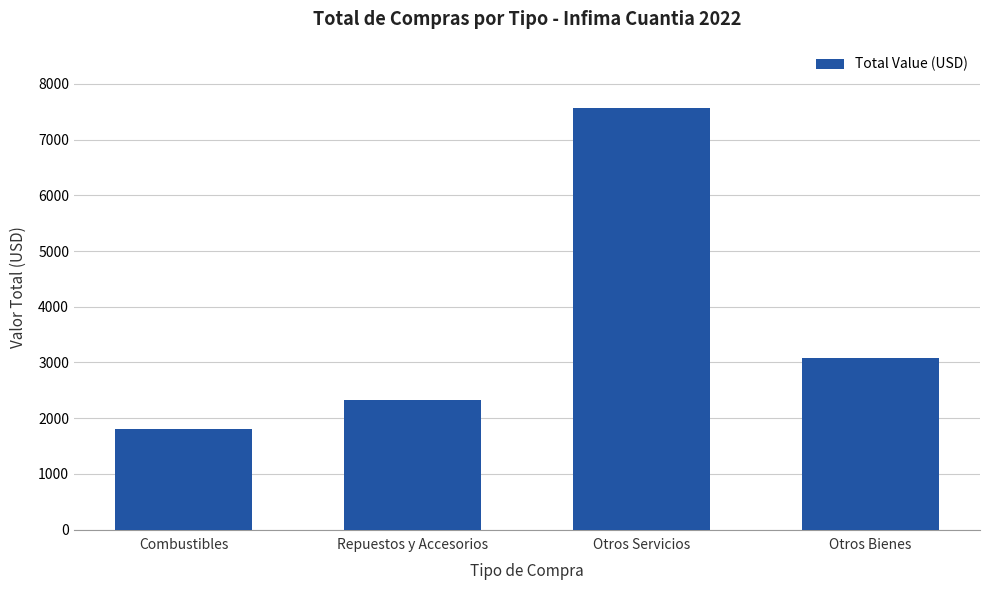

Where is the data nearest to the value 4693?

Otros Bienes